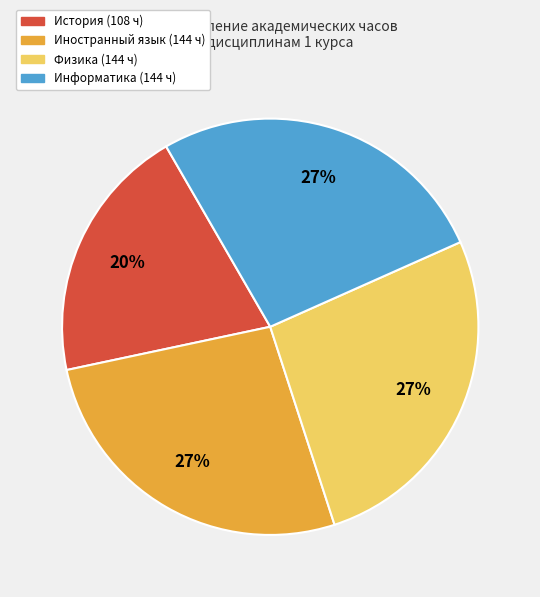

To the nearest percent, what is the average slice percentage?

25%